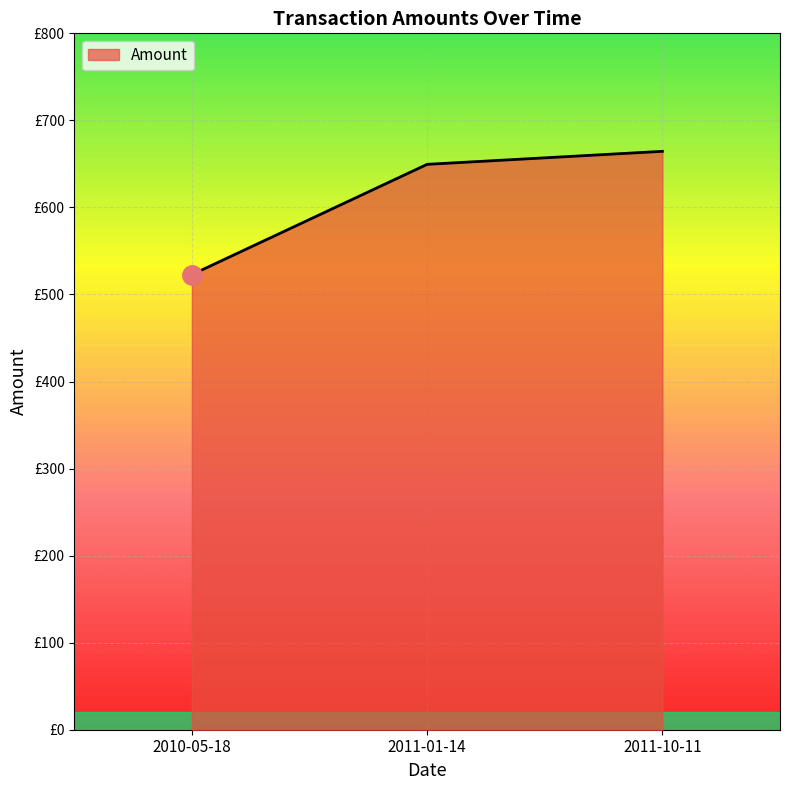

Which label corresponds to the largest value in the chart?

2011-10-11